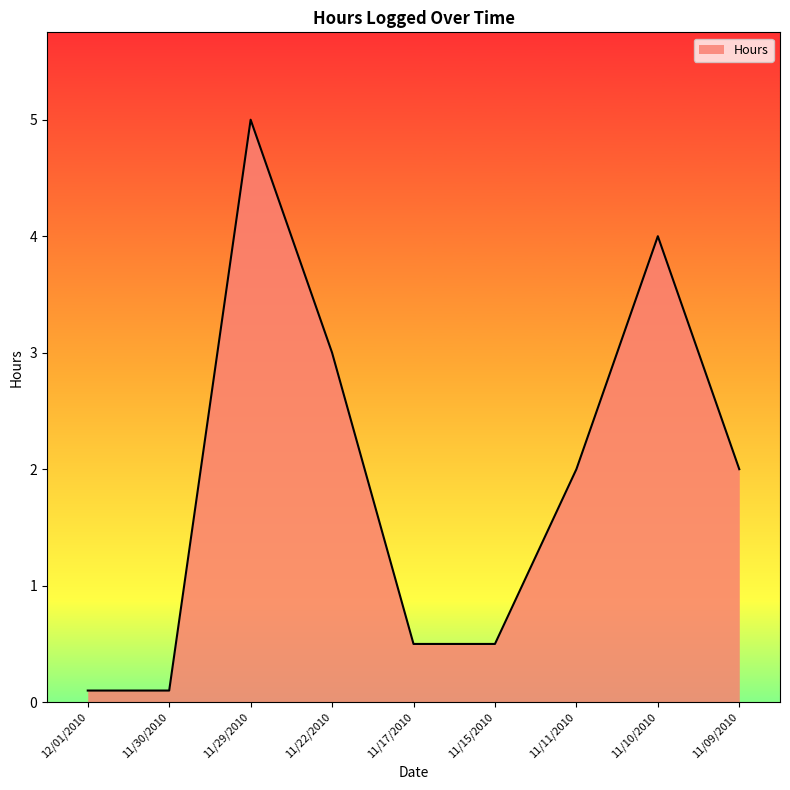

Reading right to left, extract all data points from this chart.

11/09/2010=2.0	11/10/2010=4.0	11/11/2010=2.0	11/15/2010=0.5	11/17/2010=0.5	11/22/2010=3.0	11/29/2010=5.0	11/30/2010=0.1	12/01/2010=0.1